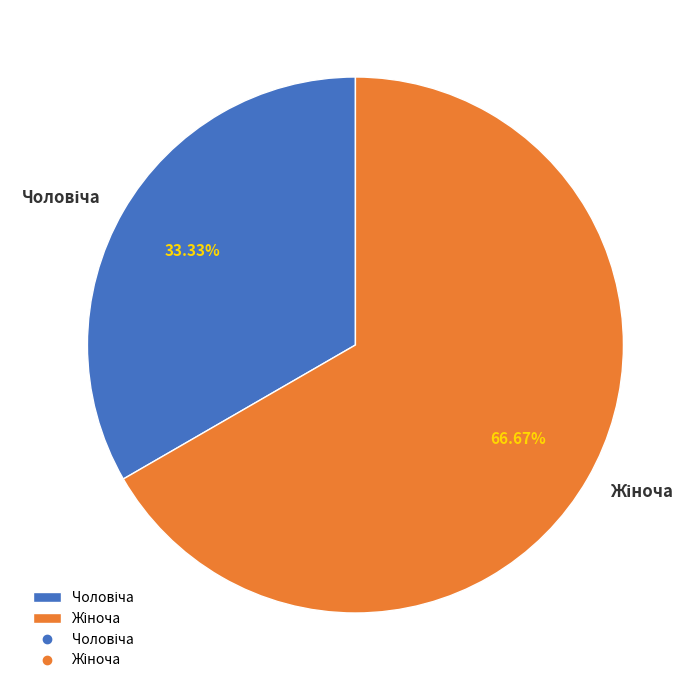

Is there any slice that represents more than half of the pie?

Yes